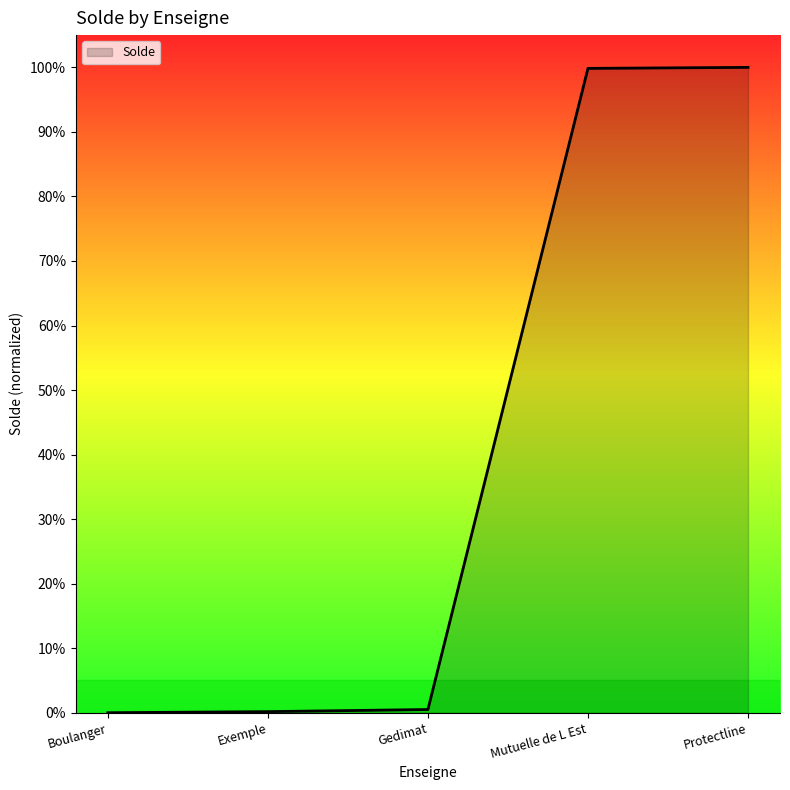

Does the chart display data point markers on the line(s)?

No